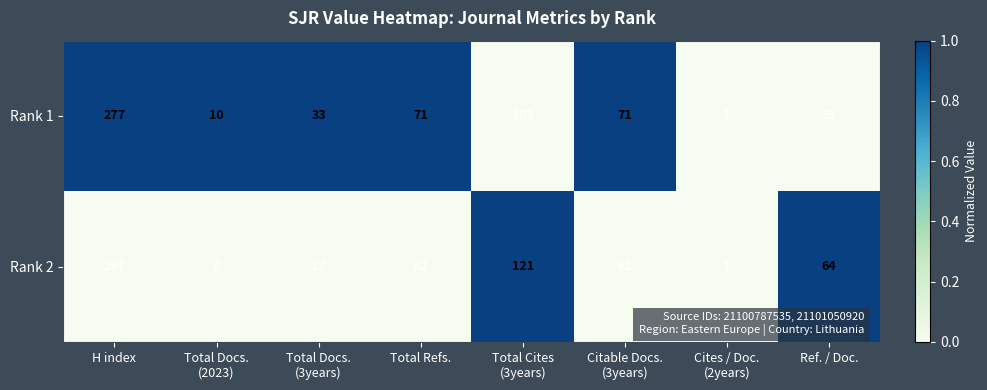

Is it true that Rank 1 equals 7 at Ref. / Doc.?

False